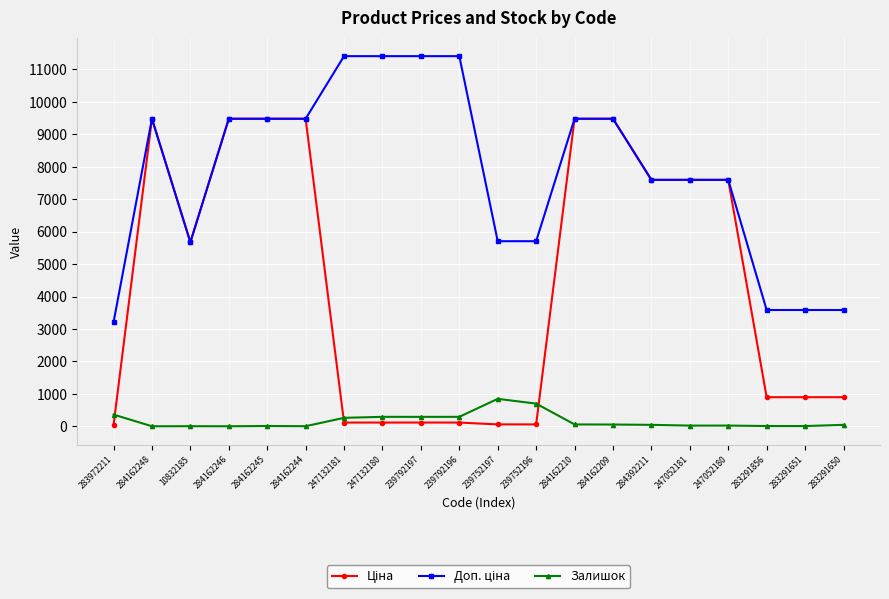

Is this an area chart (filled region under the line)?

No